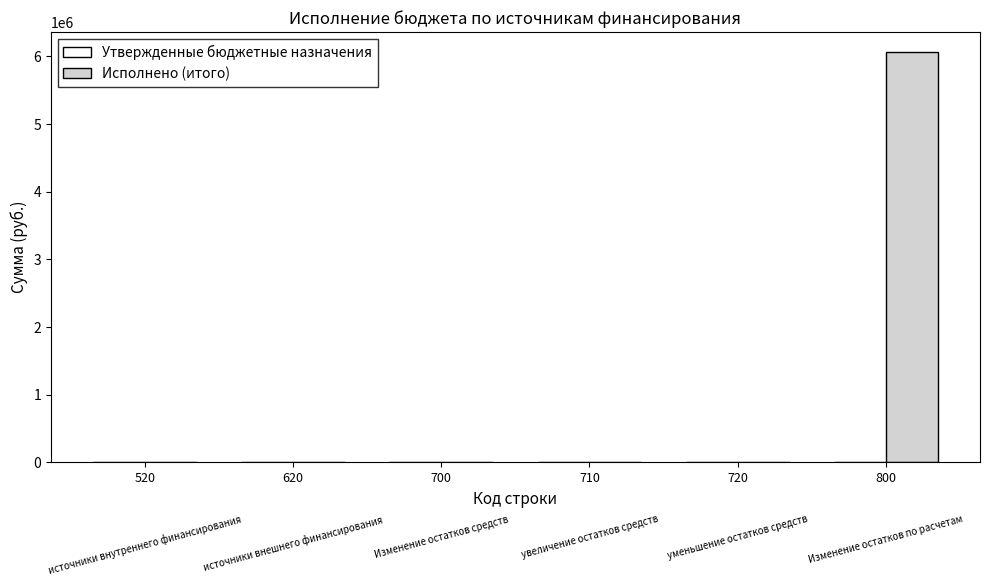

Reading left to right, transcribe all the data shown in this chart.

520=0.0	620=0.0	700=0.0	710=0.0	720=0.0	800=6060436.9